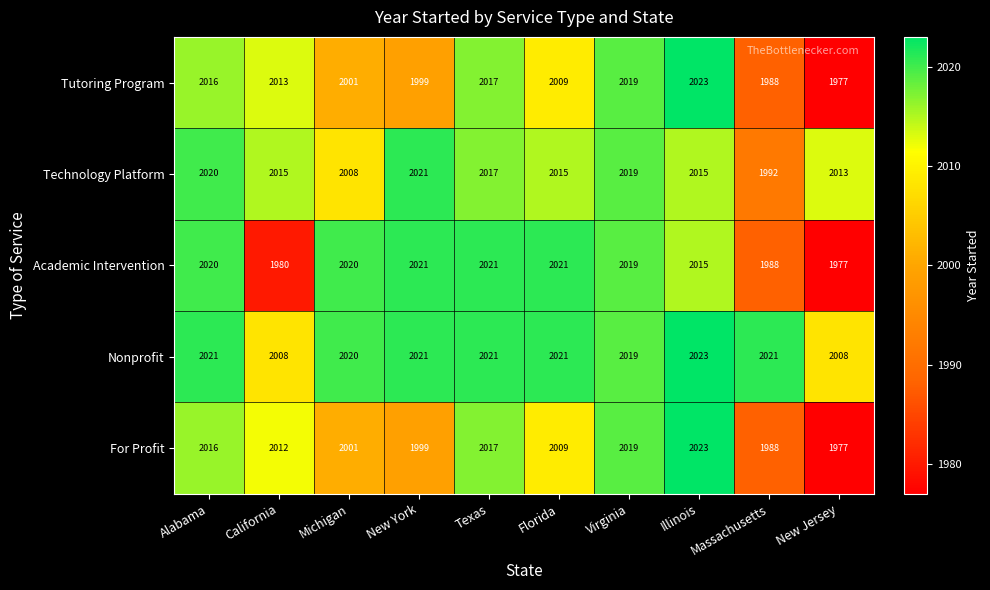

At which category is the sum across all series the highest?

Illinois